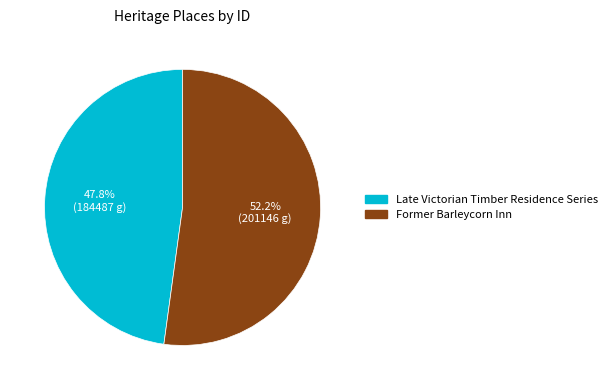

Which category has the smallest portion of the pie?

Late Victorian Timber Residence Series